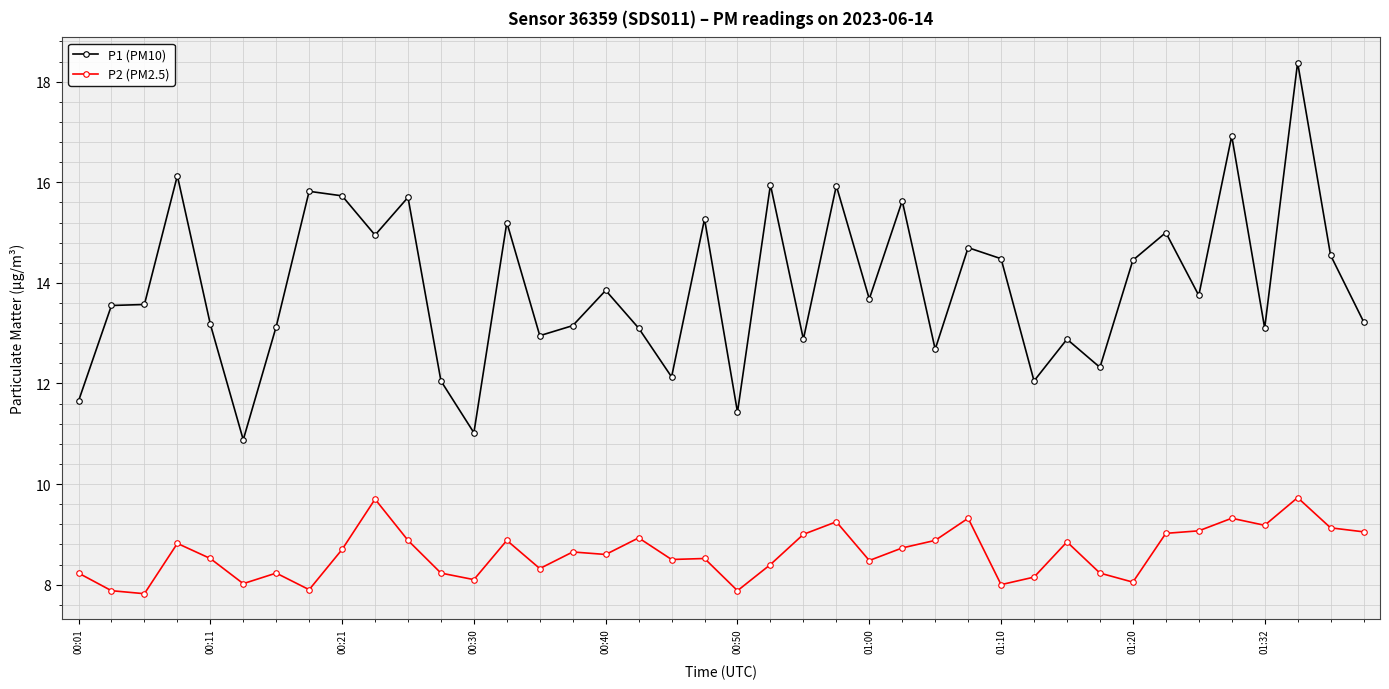

Count the number of categories in the chart.

40